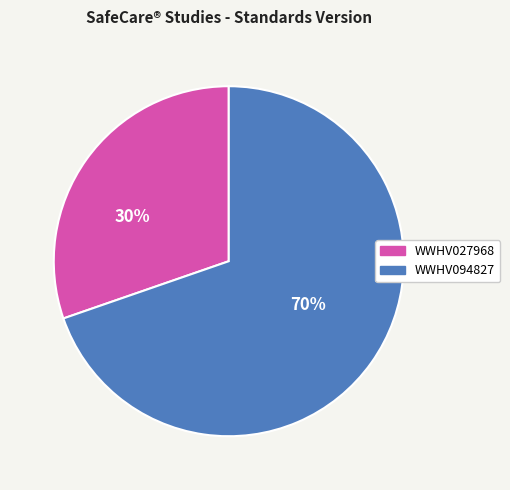

Count the number of slices in the pie.

2